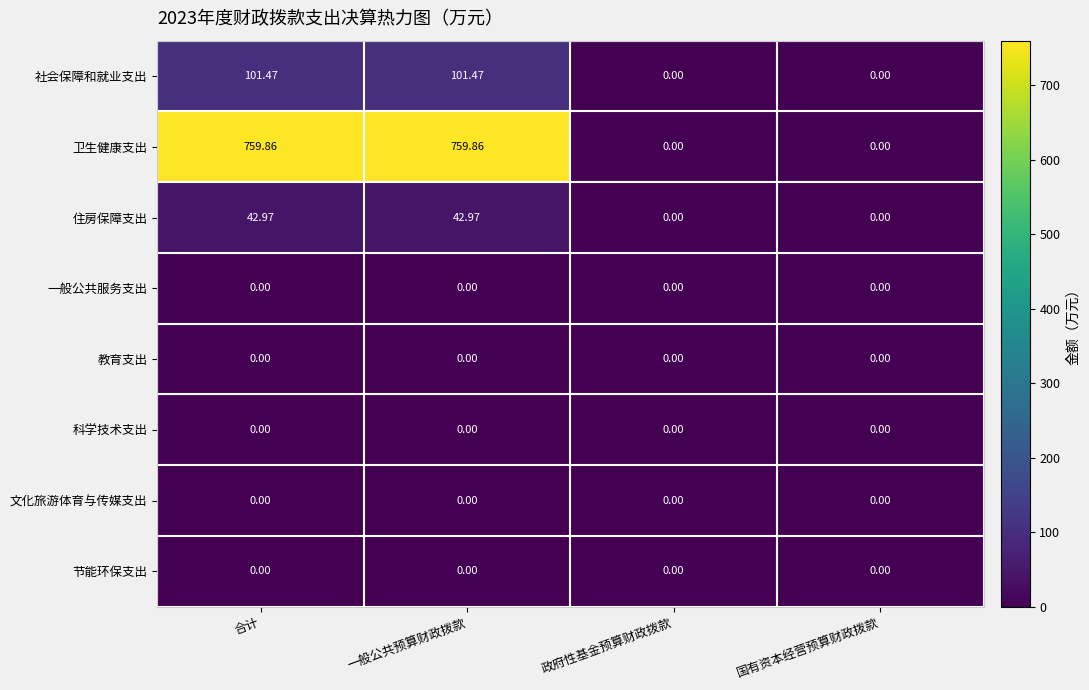

Which series has the largest total across all categories?

卫生健康支出